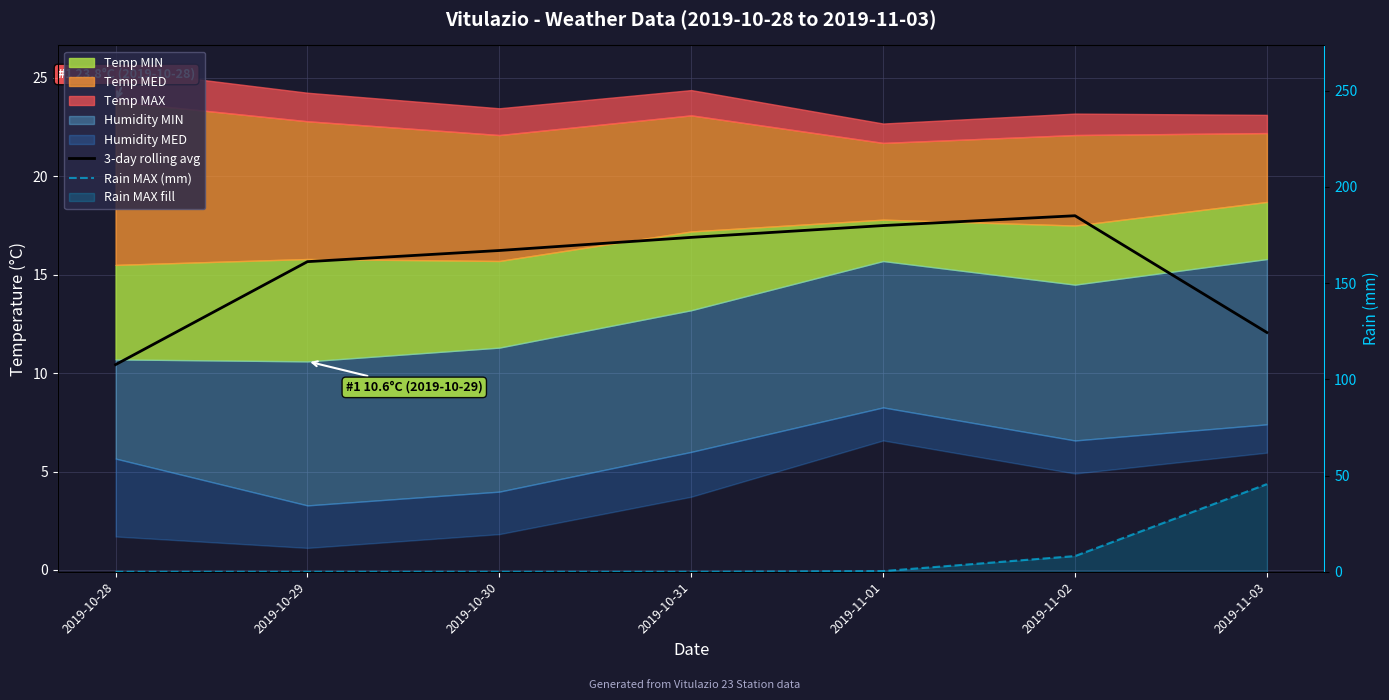

Rank the categories by Rain MAX (mm) value from highest to lowest.

2019-11-03, 2019-11-02, 2019-11-01, 2019-10-28, 2019-10-29, 2019-10-30, 2019-10-31